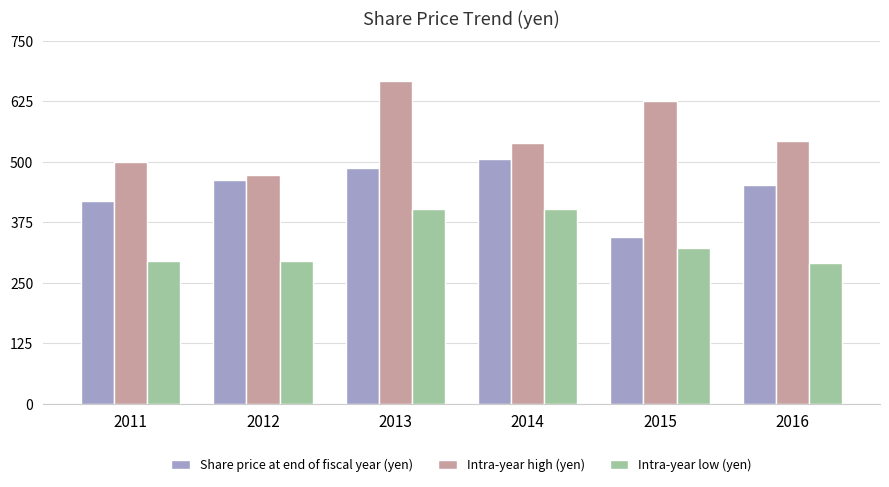

At which category is the sum across all series the highest?

2013